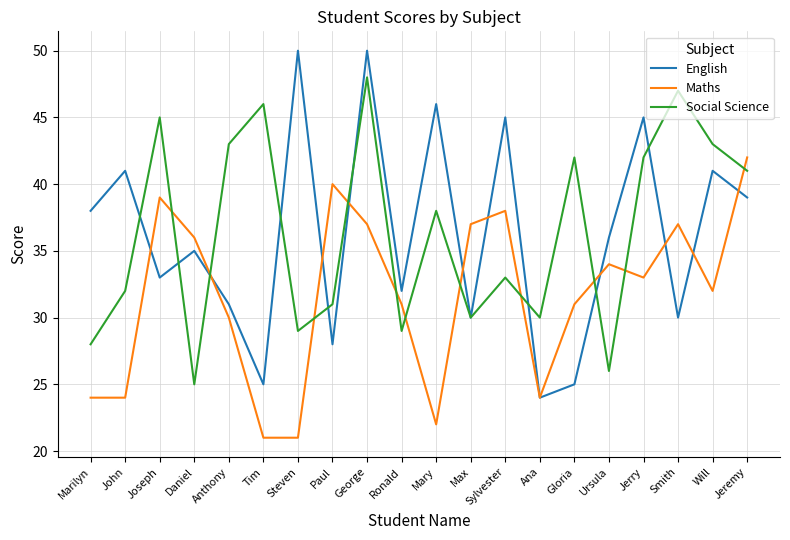

How many categories are shown in the chart?

20